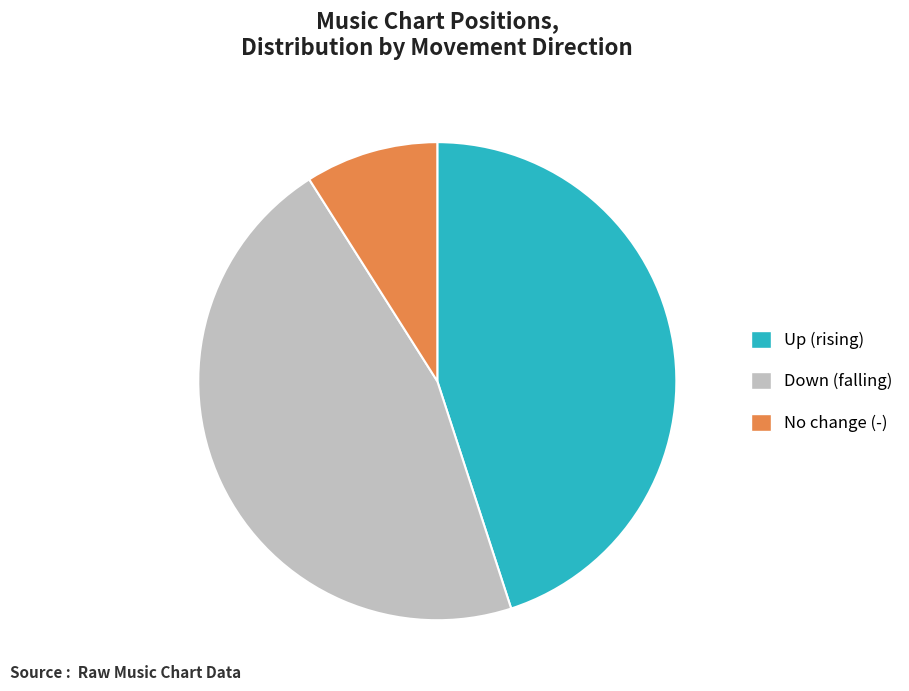

Does any single category account for the majority?

No